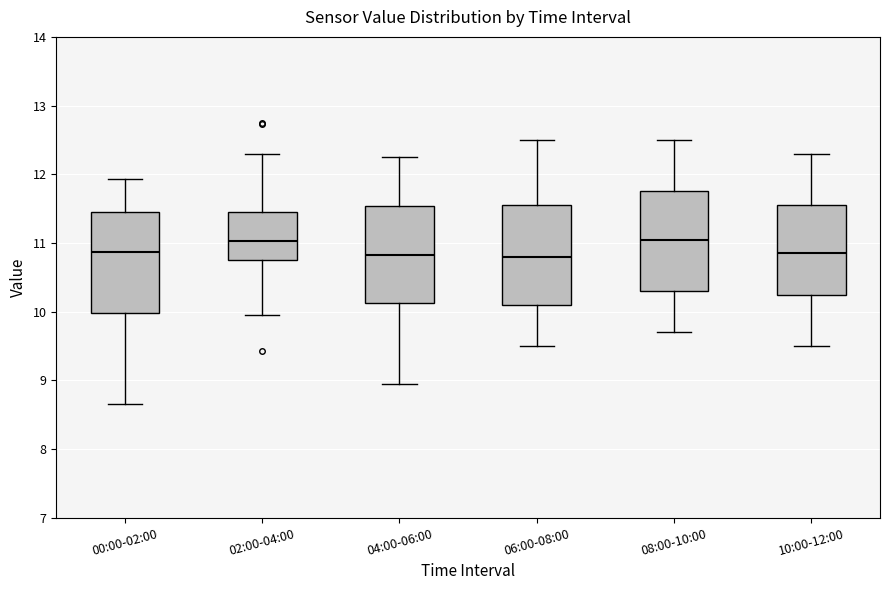

Where does the median line of the box for 06:00-08:00 sit on the y-axis? The values are not printed on the chart, so give them approximately, as read against the axis.

10.8